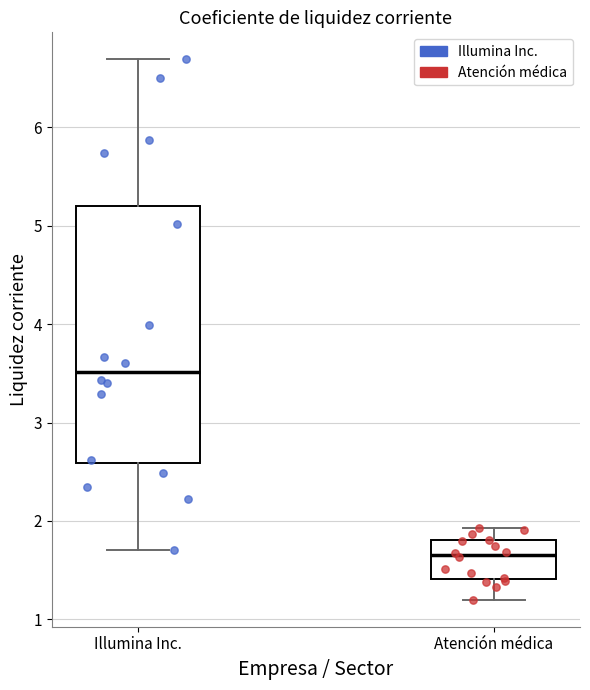

Comparing the boxes themselves (not the whiskers), which one is the tallest?

Illumina Inc.